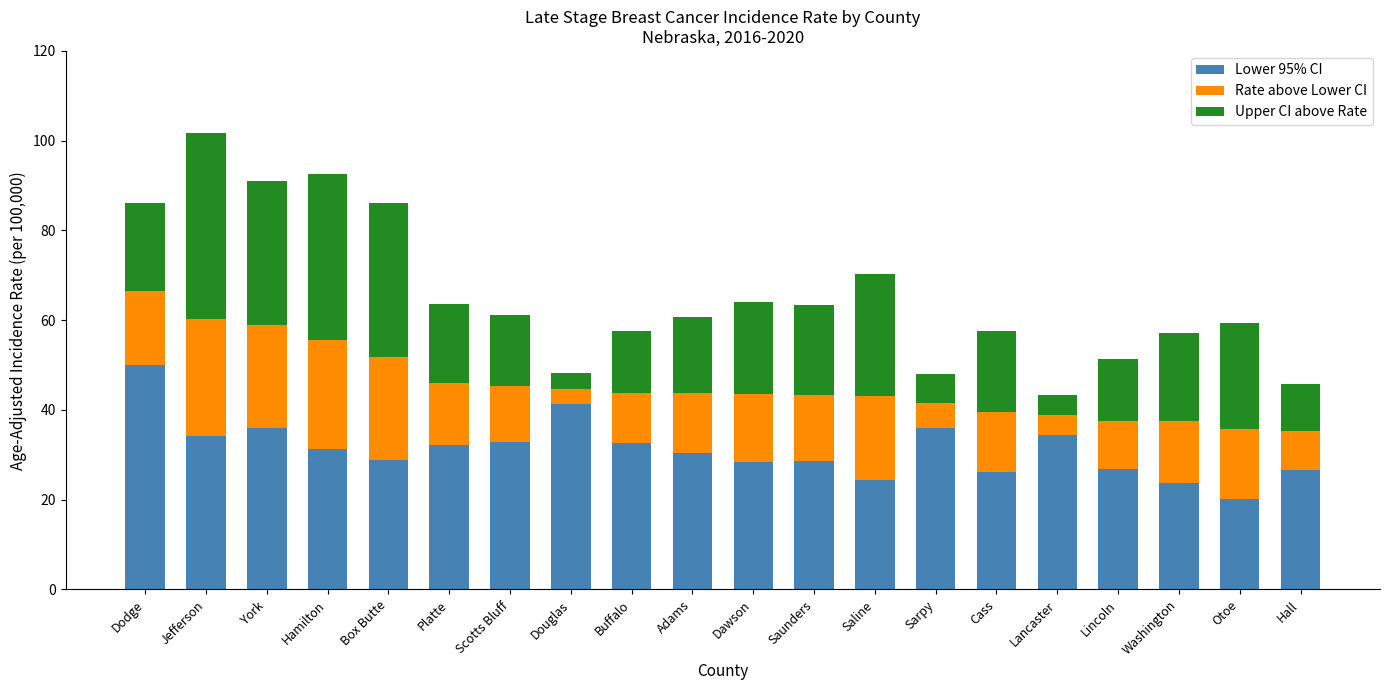

What is the approximate value of Lower 95% CI at Douglas?

41.3